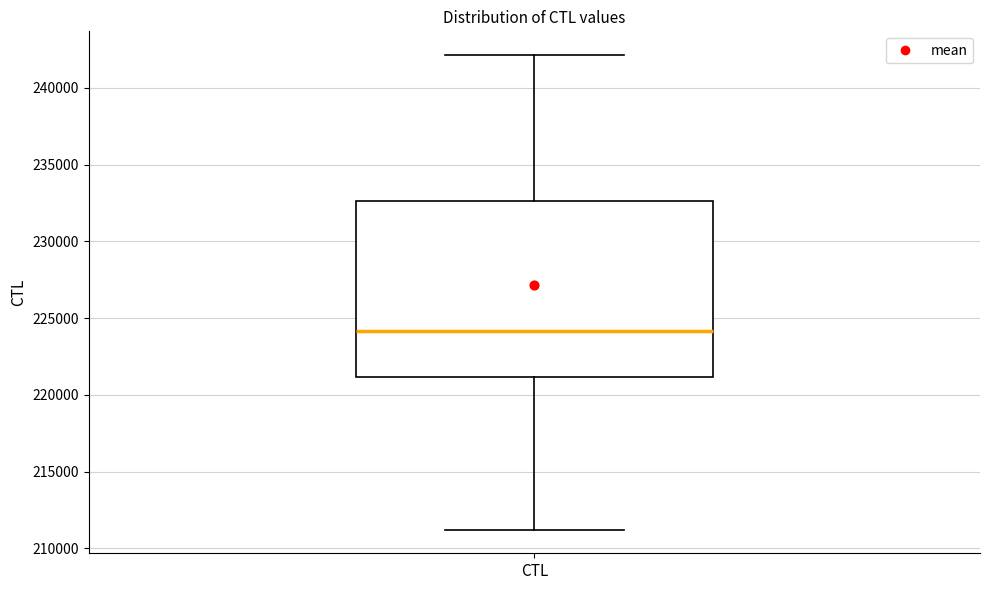

Transcribe this box plot: give where the median line is, the range the box spans, and where the two whiskers end, as read against the y-axis. The values are not printed on the chart, so give them approximately, as read against the axis.

median 224000, box 221000 to 232500, whiskers 211000 to 242000